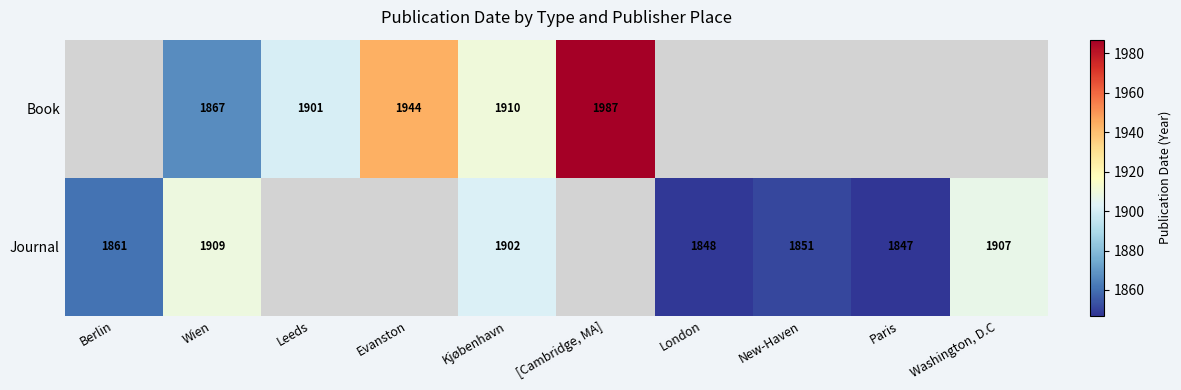

Between New-Haven and Leeds, which is larger?

Leeds